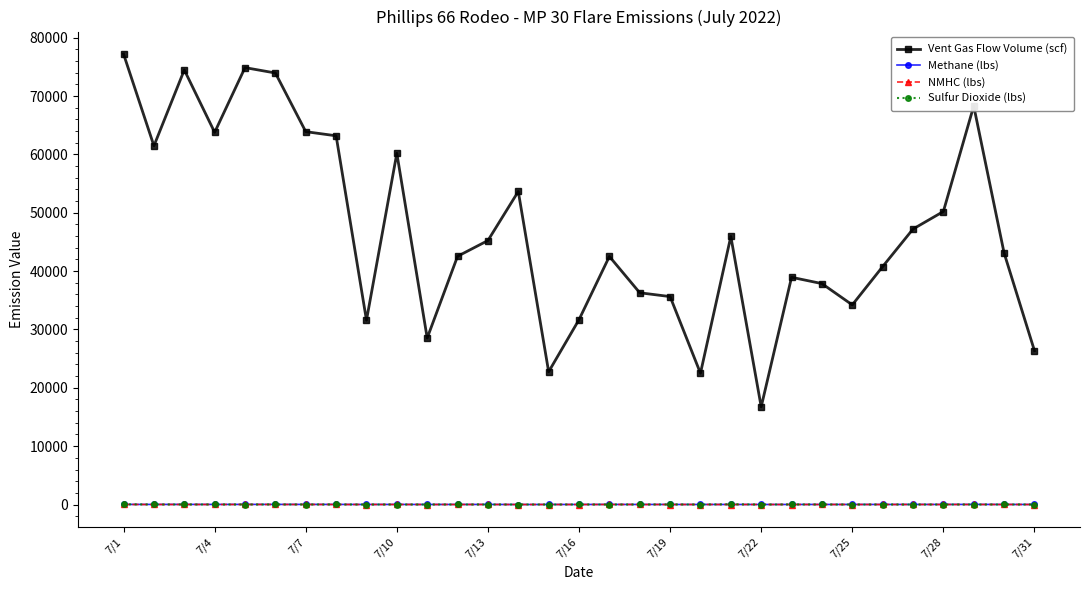

What is the maximum value shown in the chart?

77199.7